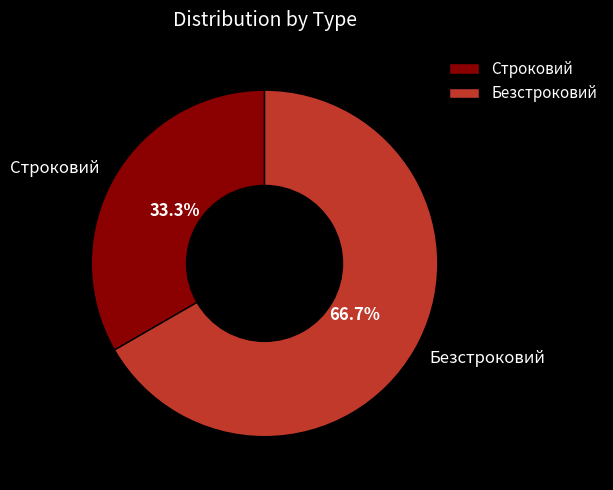

Which category has the biggest portion of the pie?

Безстроковий